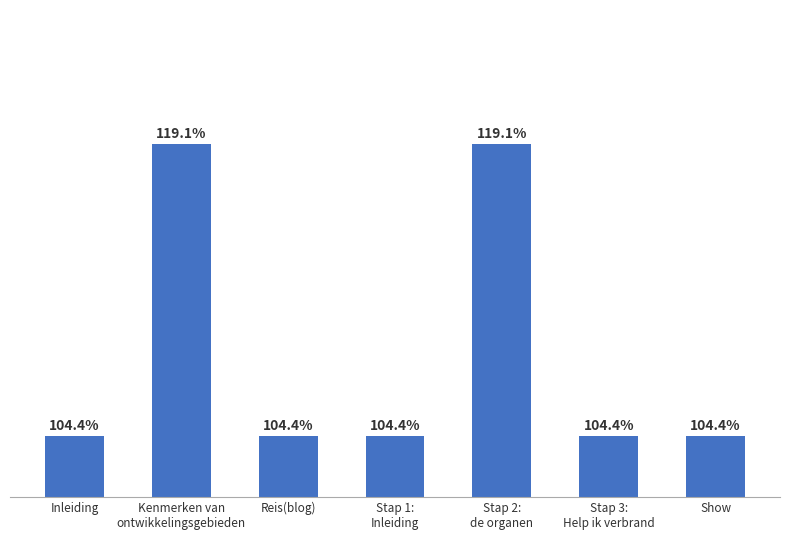

Where is the data nearest to the value 6014716?

Stap 3:
Help ik verbrand